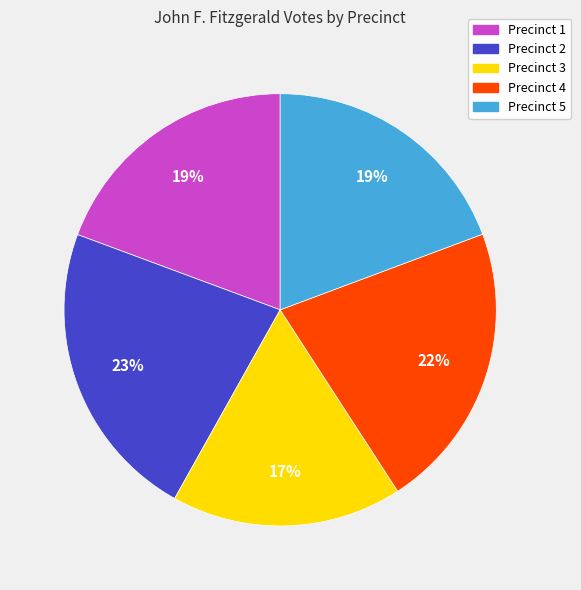

Combined, do Precinct 2 and Precinct 3 account for over 50%?

No